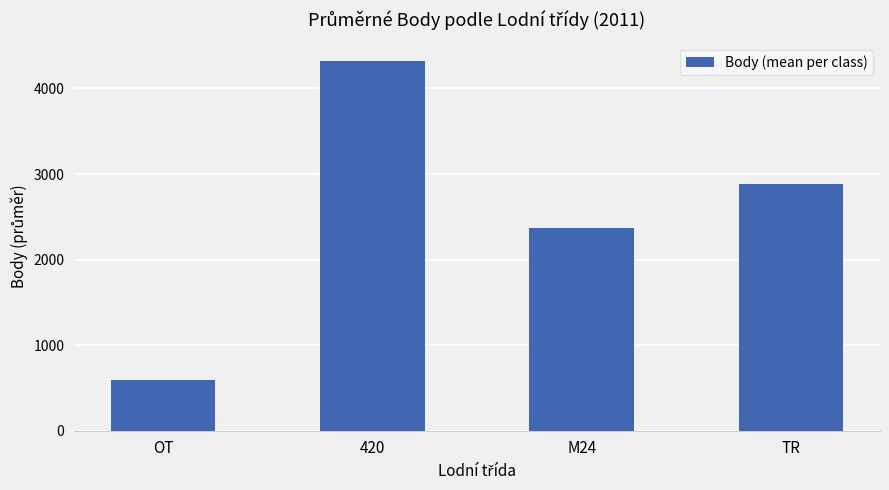

Between TR and M24, which is larger?

TR